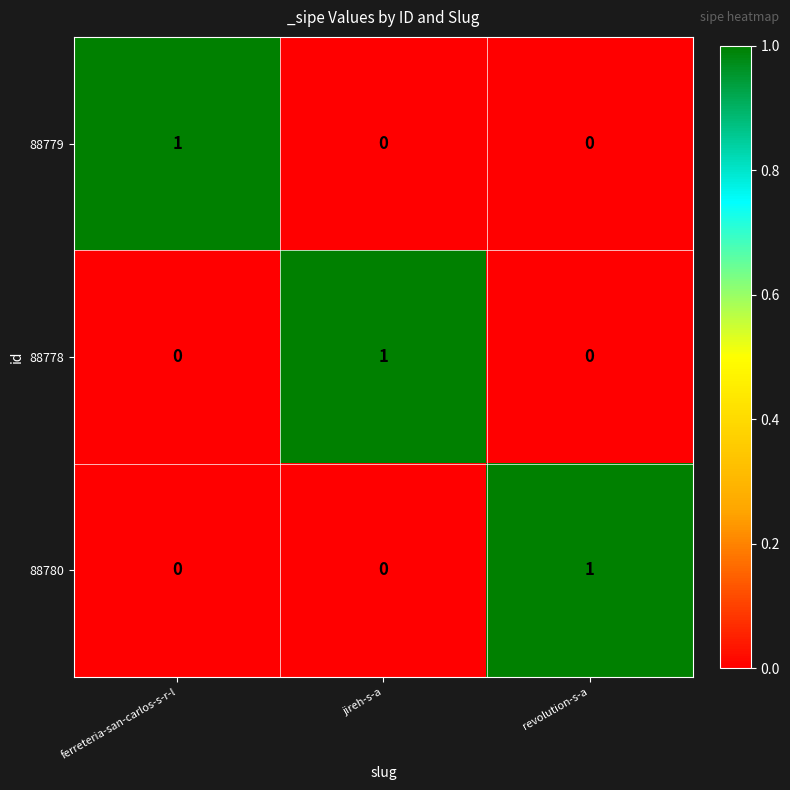

Reading left to right, transcribe all the data shown in this chart.

88779: ferreteria-san-carlos-s-r-l=1	jireh-s-a=0	revolution-s-a=0
88778: ferreteria-san-carlos-s-r-l=0	jireh-s-a=1	revolution-s-a=0
88780: ferreteria-san-carlos-s-r-l=0	jireh-s-a=0	revolution-s-a=1